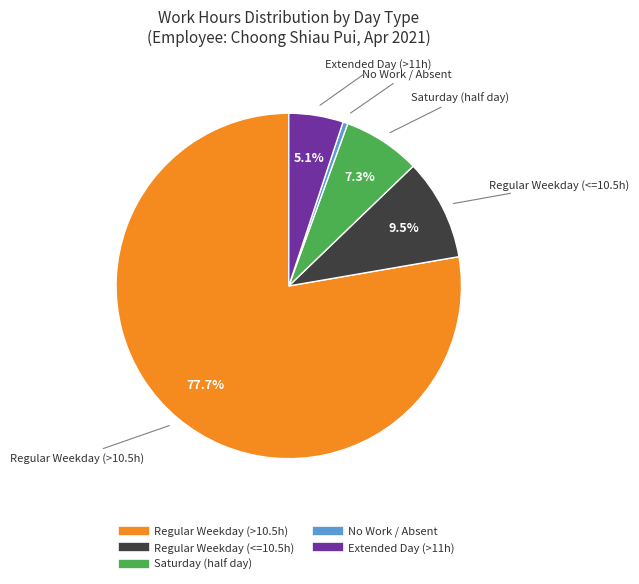

Is there any slice that represents more than half of the pie?

Yes